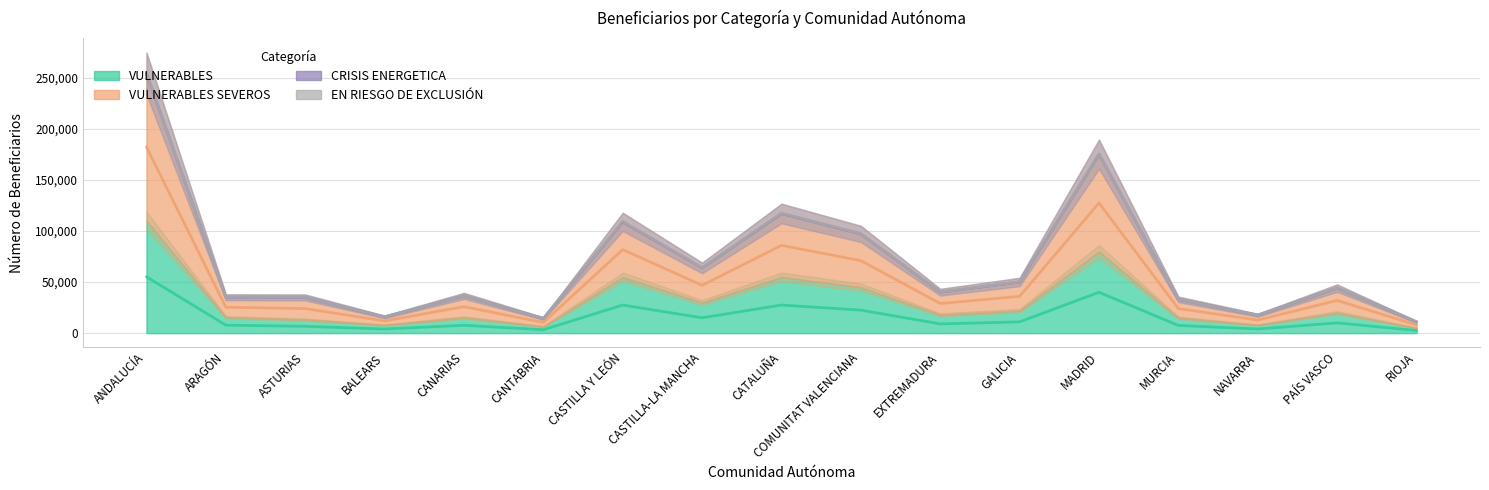

What is the sum of the VULNERABLES SEVEROS values at RIOJA and MURCIA?

32000.0